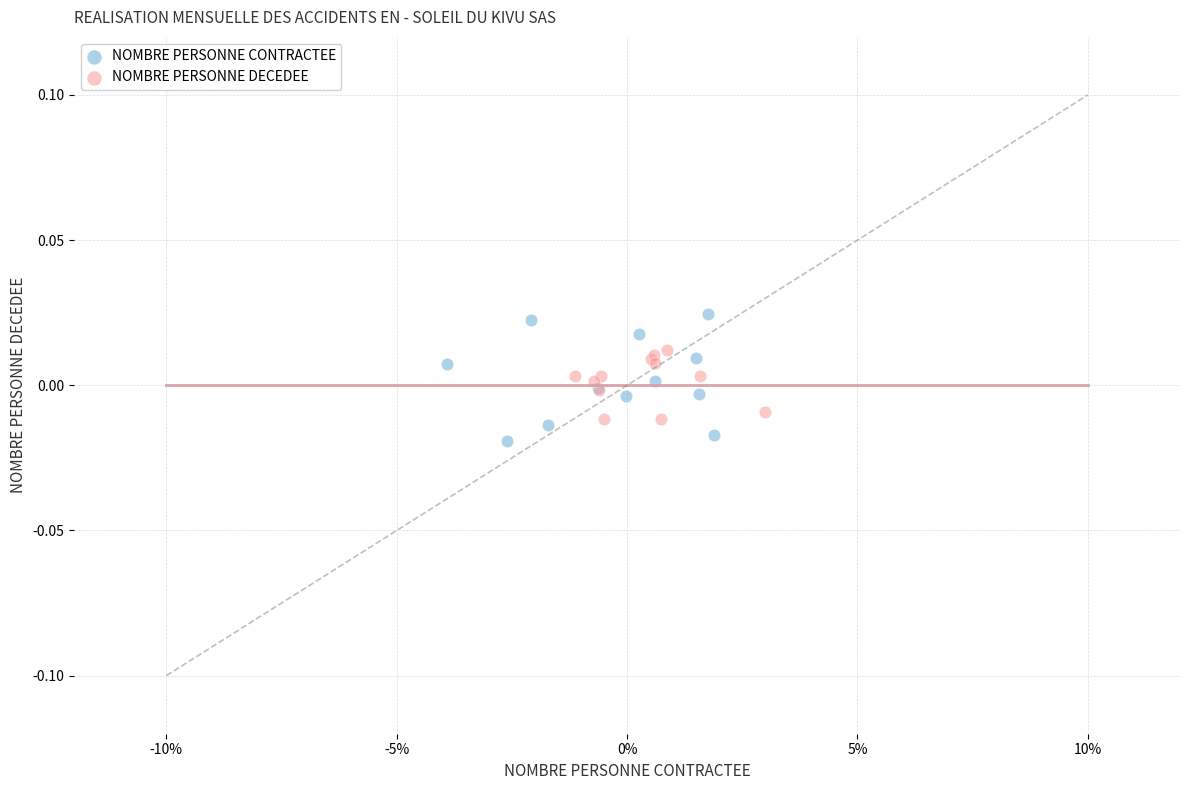

Which series has the widest spread of Y values?

NOMBRE PERSONNE CONTRACTEE